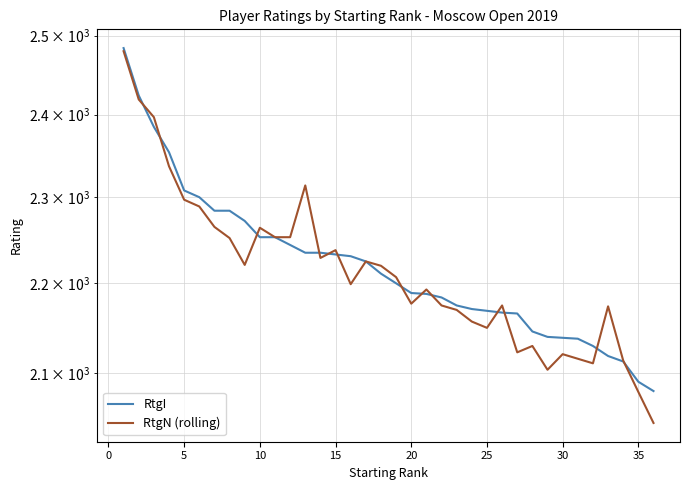

Which series ends up on top after the final intersection of RtgI and RtgN (rolling)?

RtgI